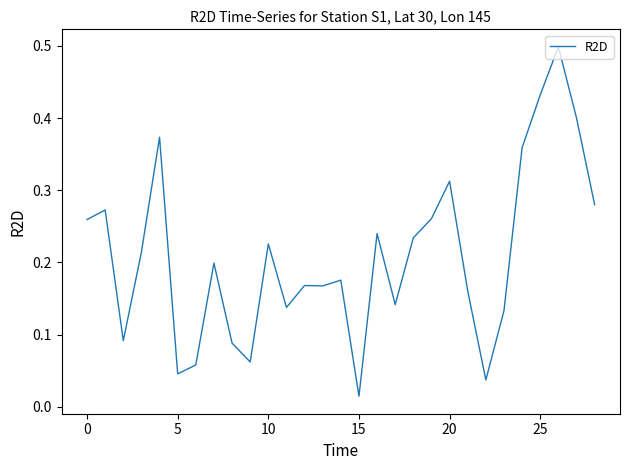

What is the sum of all values?

6.0